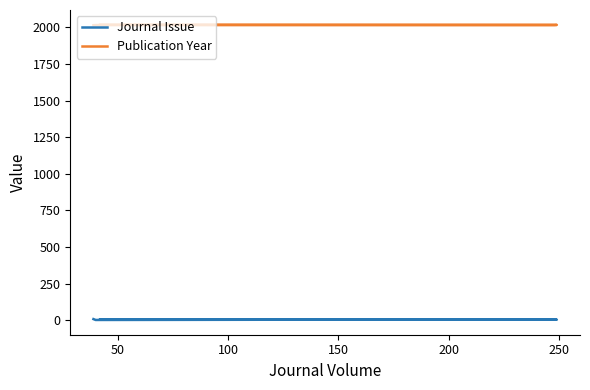

How many categories are shown in the chart?

5